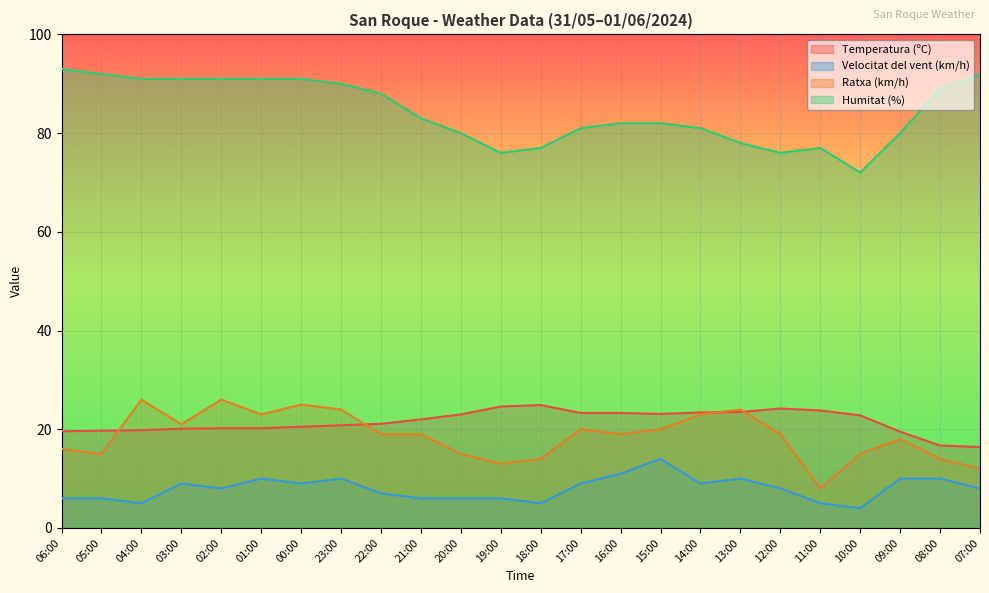

What value does the Humitat (%) series have at 07:00?

92.0